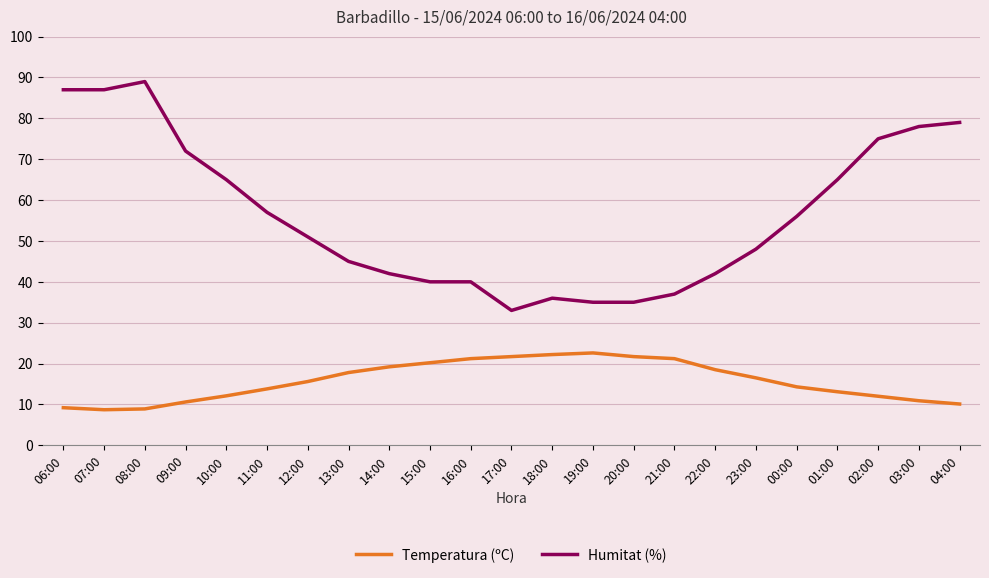

The Humitat (%) series shows 57.0 at 11:00. True or false?

True